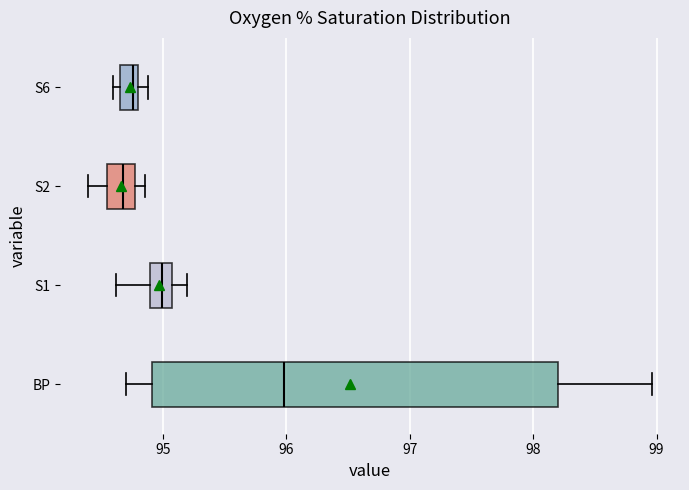

Where is the left edge of the box for BP on the x-axis? The values are not printed on the chart, so give them approximately, as read against the axis.

94.9